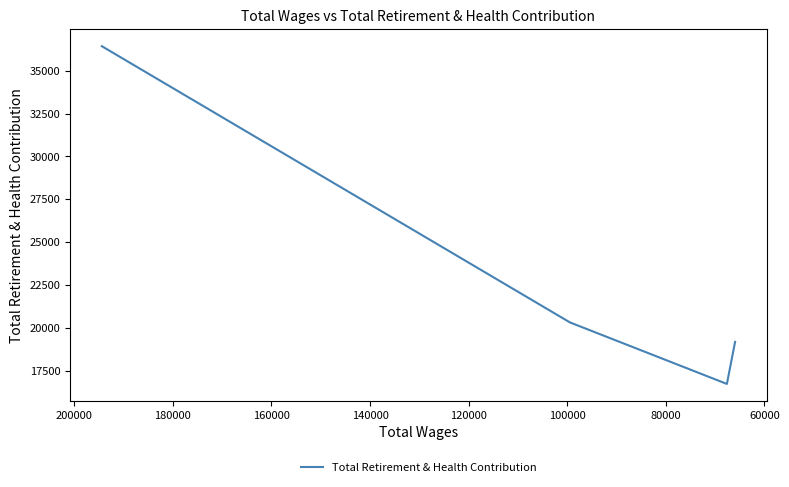

What is the value of the 4th point from the left?

19205